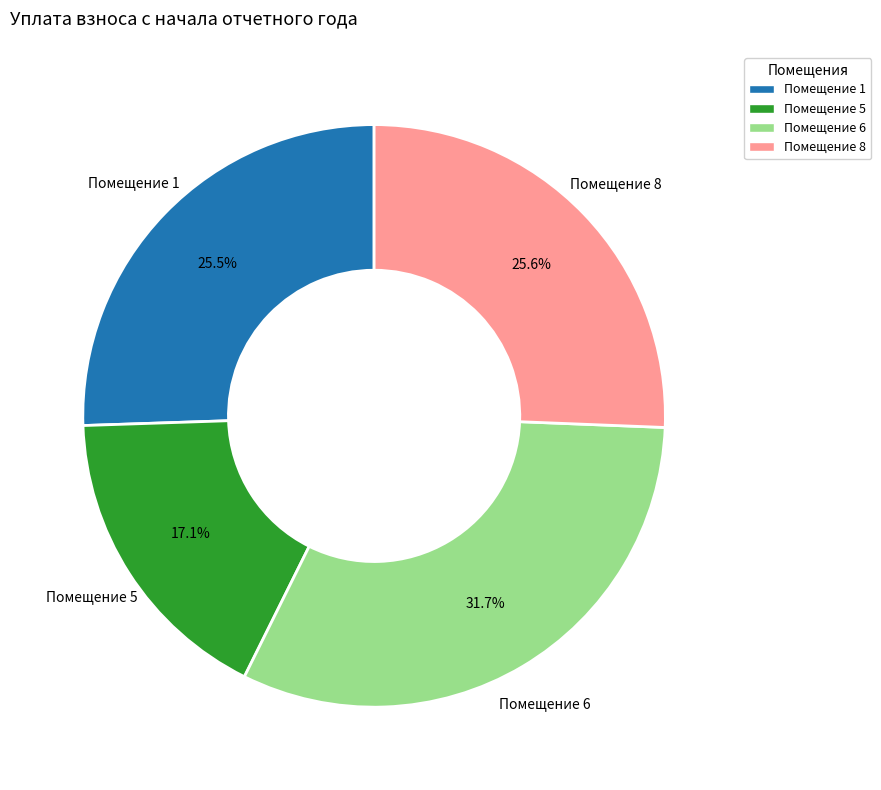

Does any single category account for the majority?

No